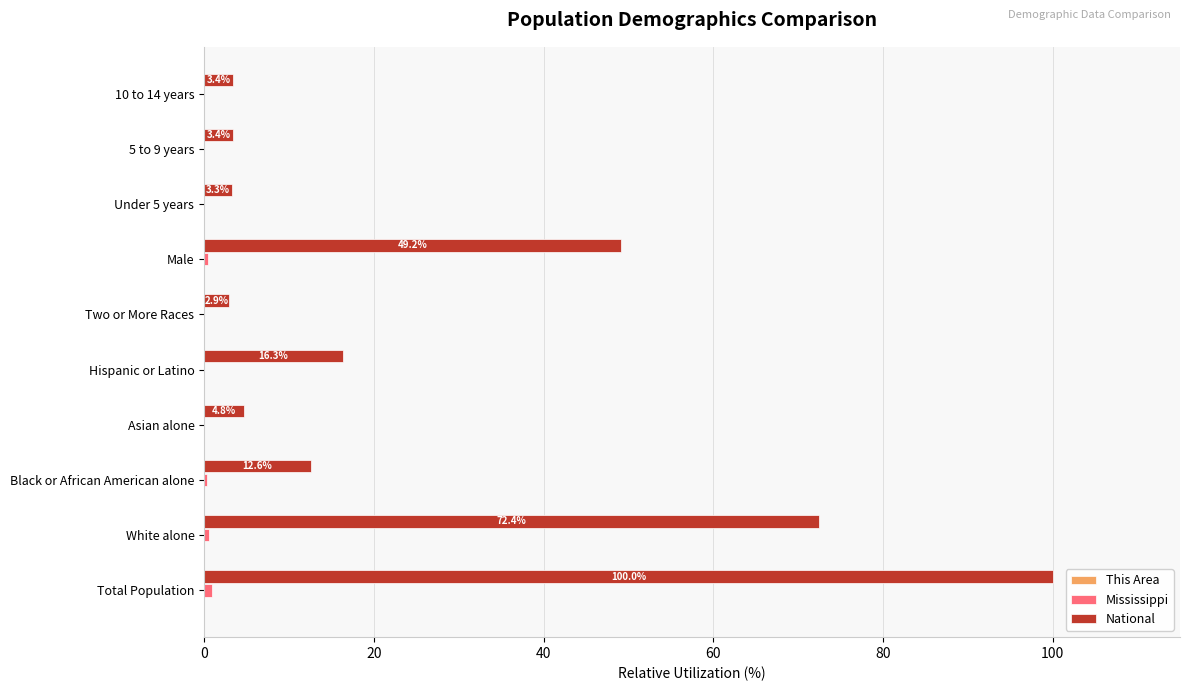

Between Total Population and White alone, which series saw the biggest shift?

National